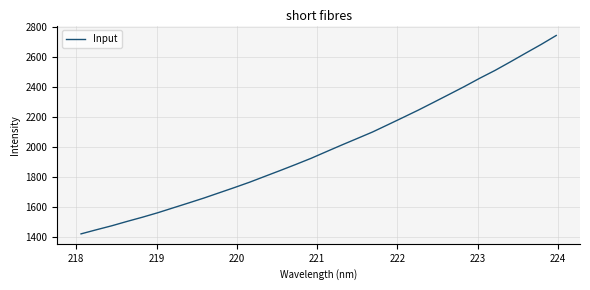

What is the greatest value displayed?

2744.6